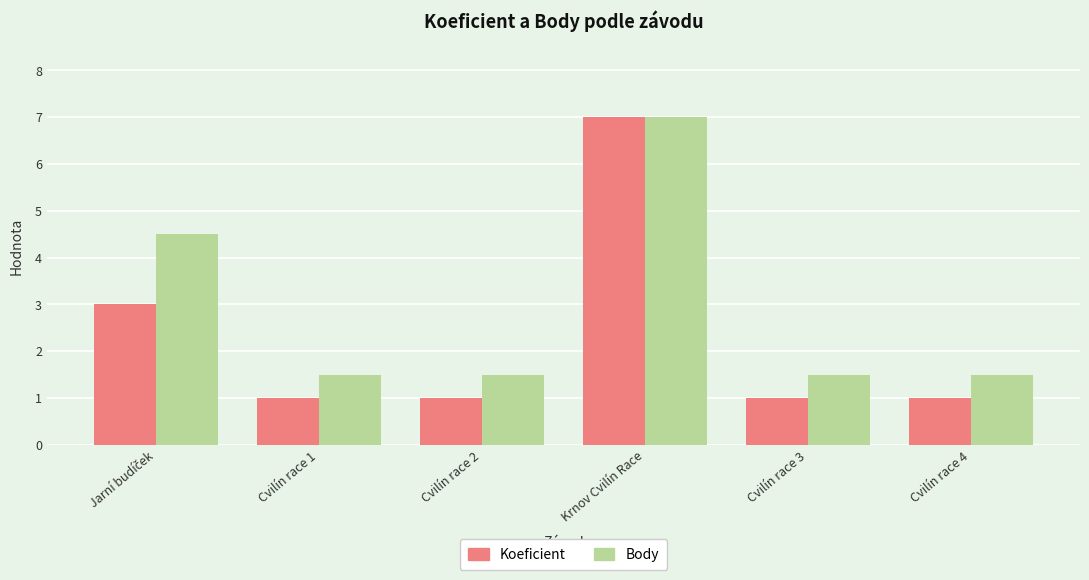

How many series are shown in this chart?

2